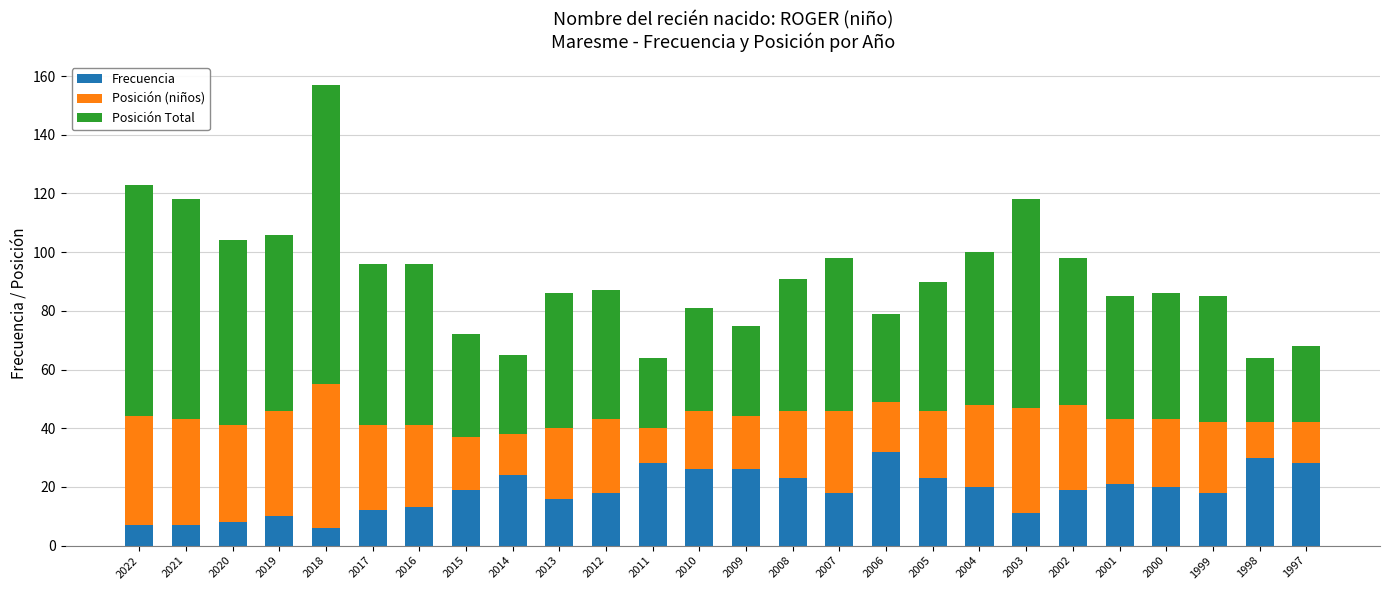

How many bars are there in total?

26